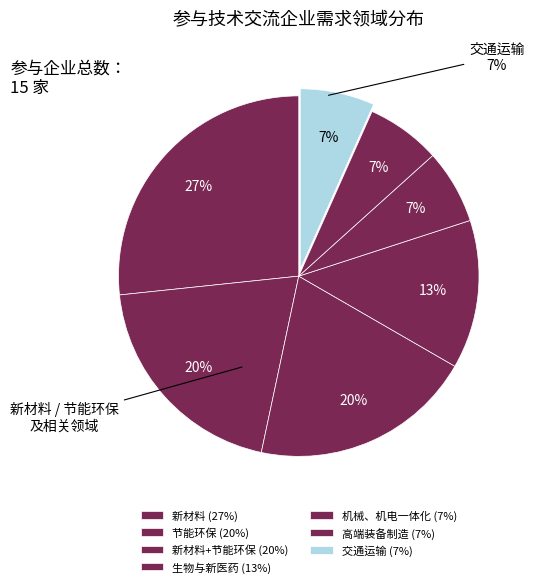

Is it true that 节能环保 is 20% of the pie?

True